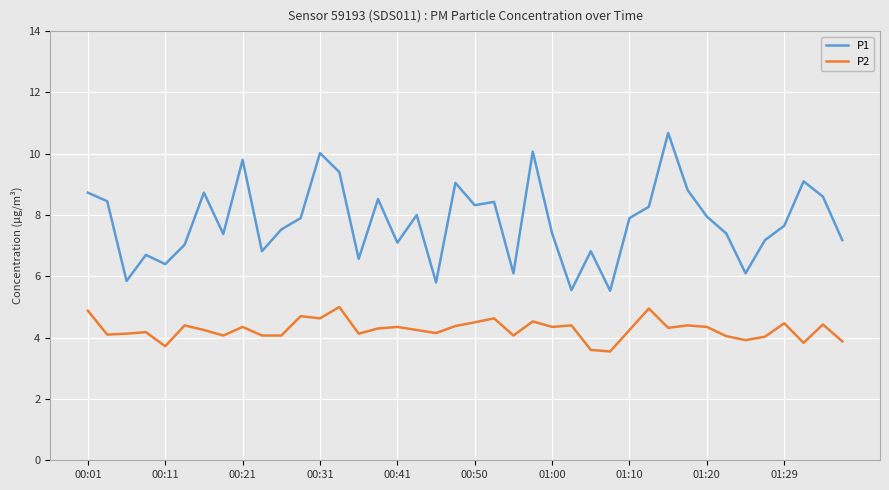

Which series has the largest total across all categories?

P1